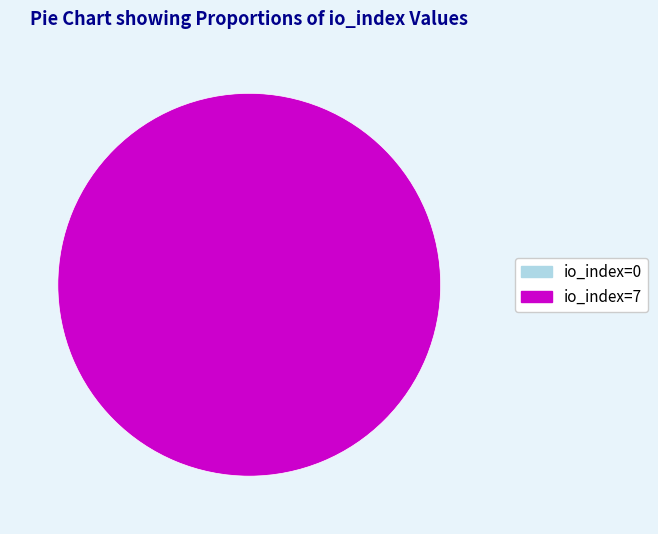

What is the change in value from io_index=0 to io_index=7?

+7